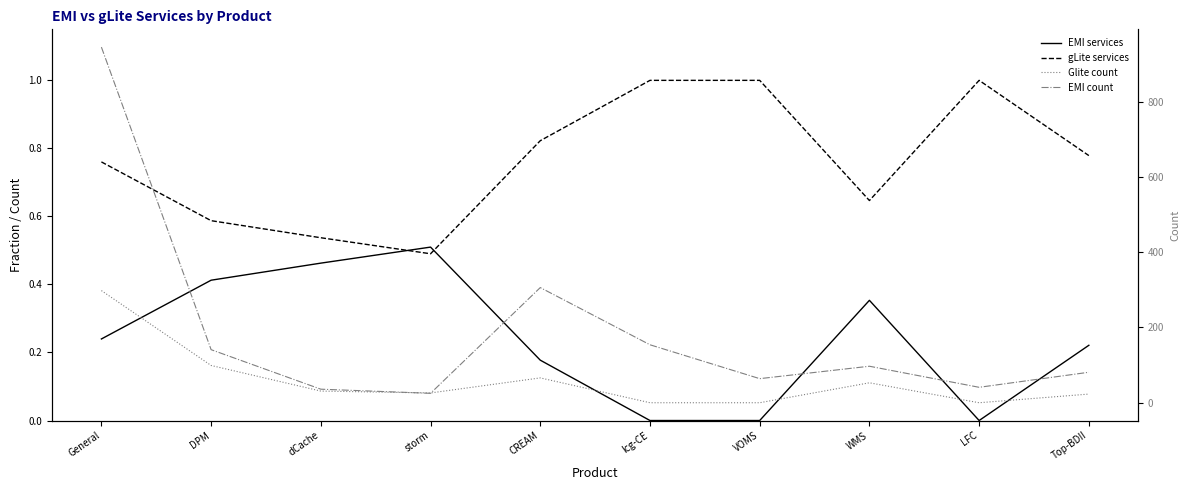

Is it true that EMI count equals 945.0 at General?

True